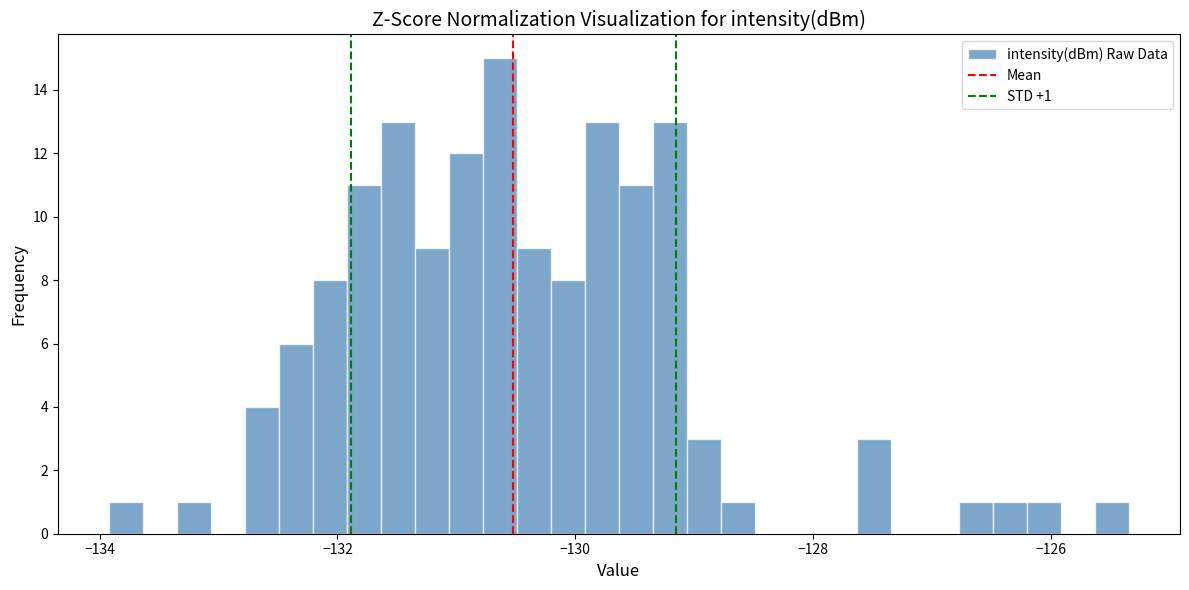

Around what value on the x-axis is the tallest bar? Give the approximate position of its centre, as read against the axis.

-130.6